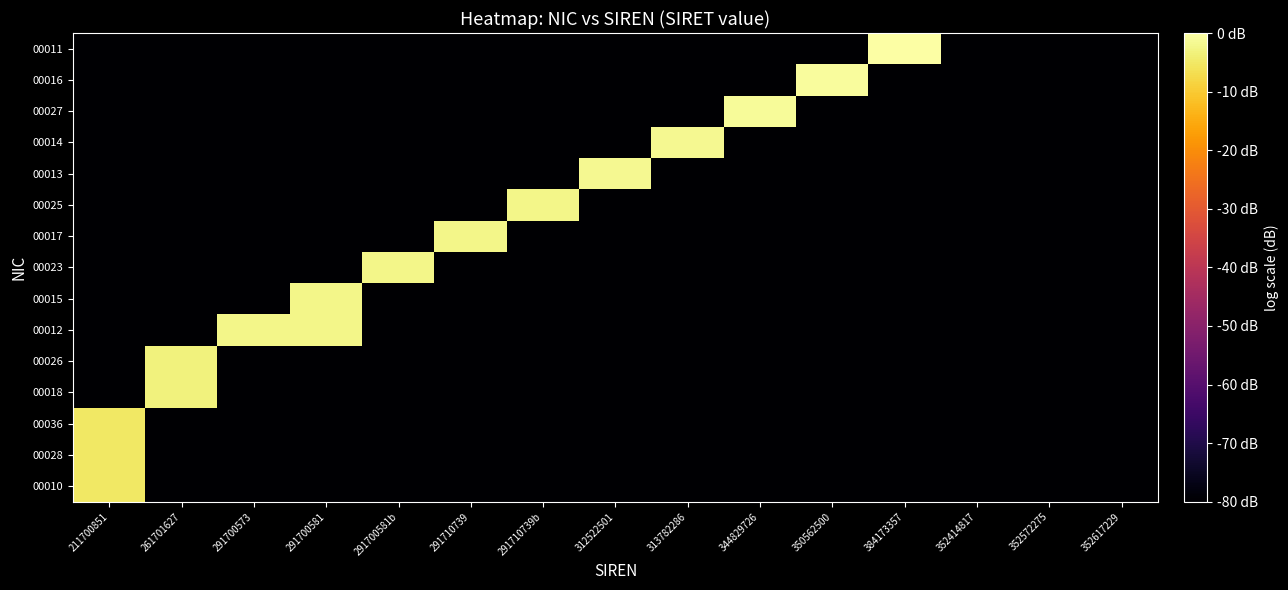

Which has a higher value, 313782286 or 350562500?

313782286